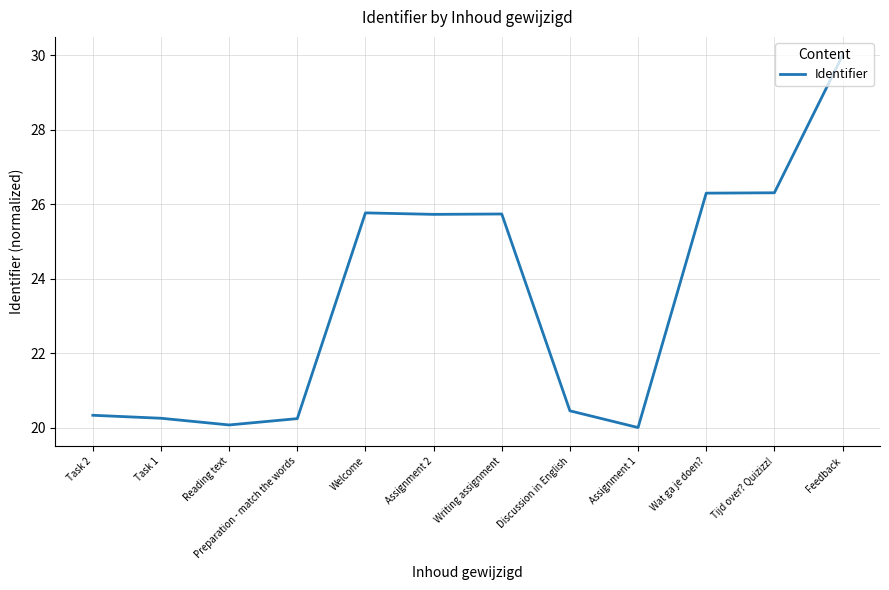

At which label does the data first exceed 25?

Welcome